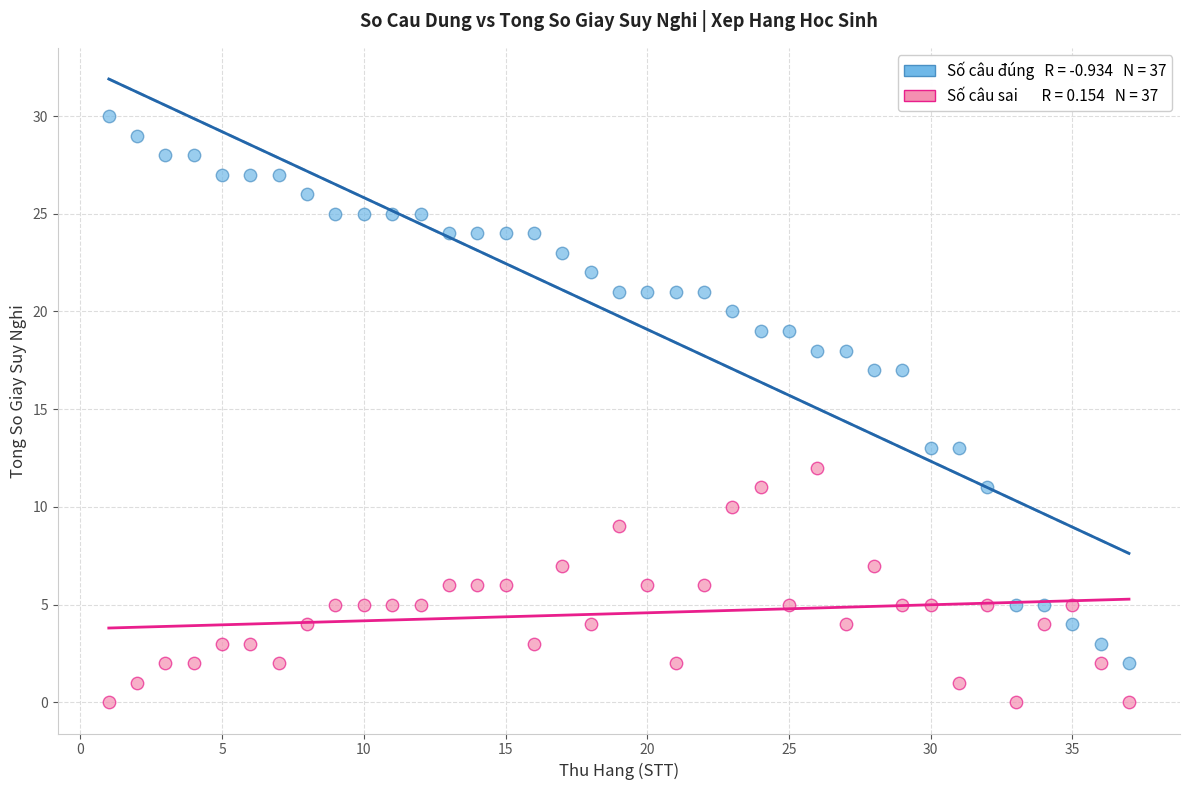

Across all data points, what is the range of X values (max minus min)?

36